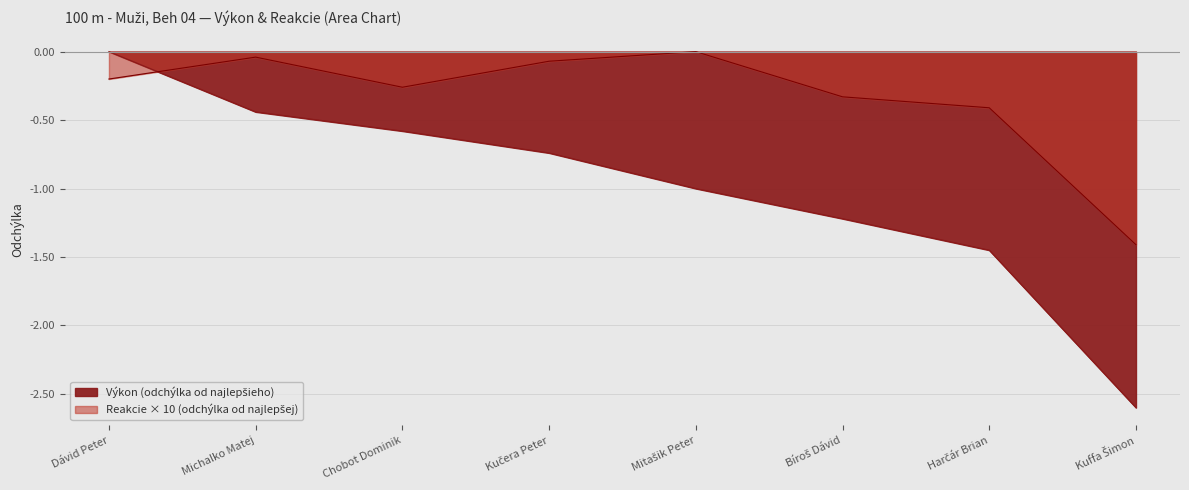

How many interior local peaks does the Reakcie series have?

2